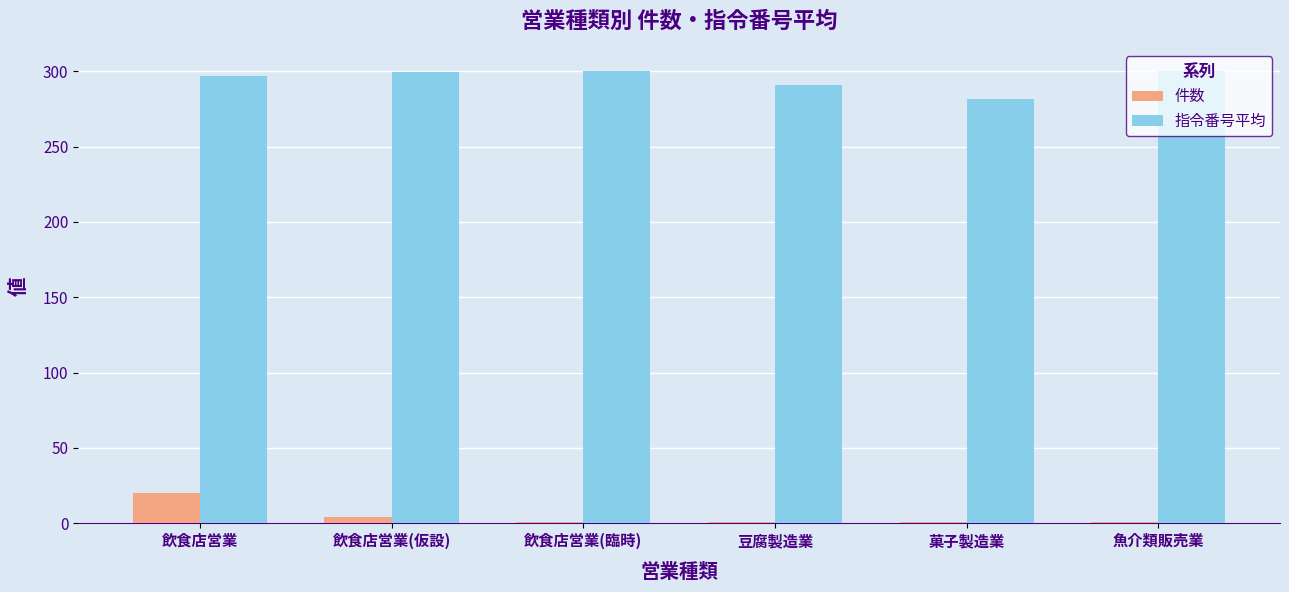

The 指令番号平均 series shows 282.0 at 菓子製造業. True or false?

True